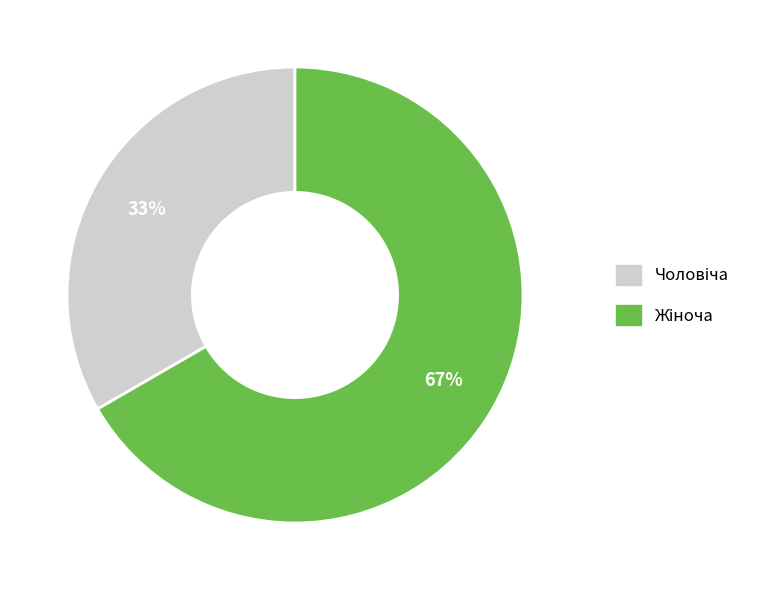

Is there a majority slice in this chart?

Yes